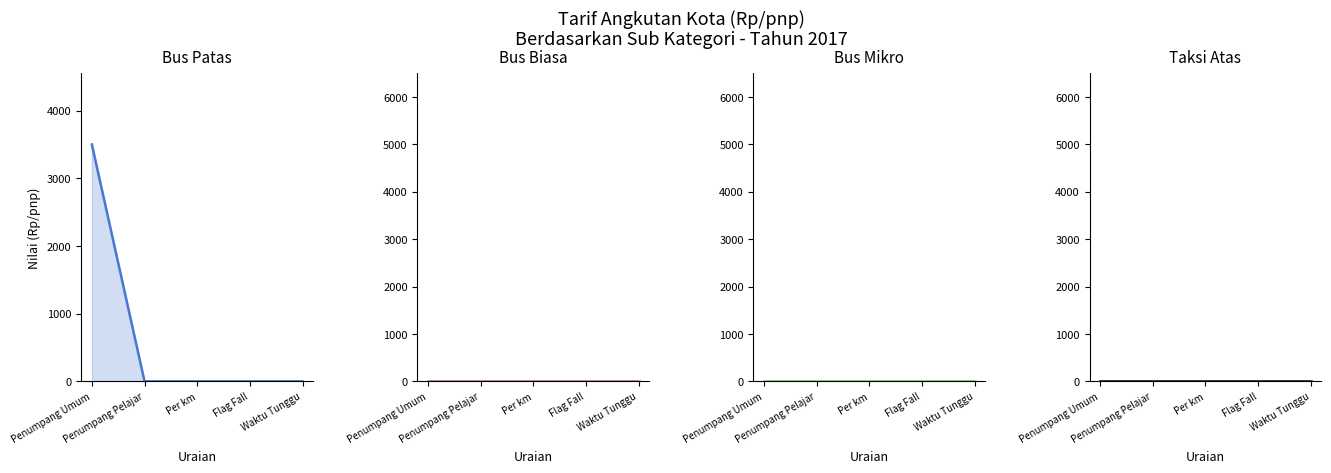

Where is Bus Biasa nearest to the value 0?

Penumpang Umum